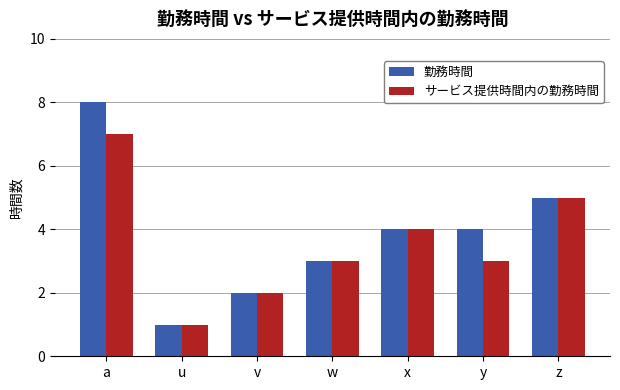

Which series has the largest total across all categories?

勤務時間